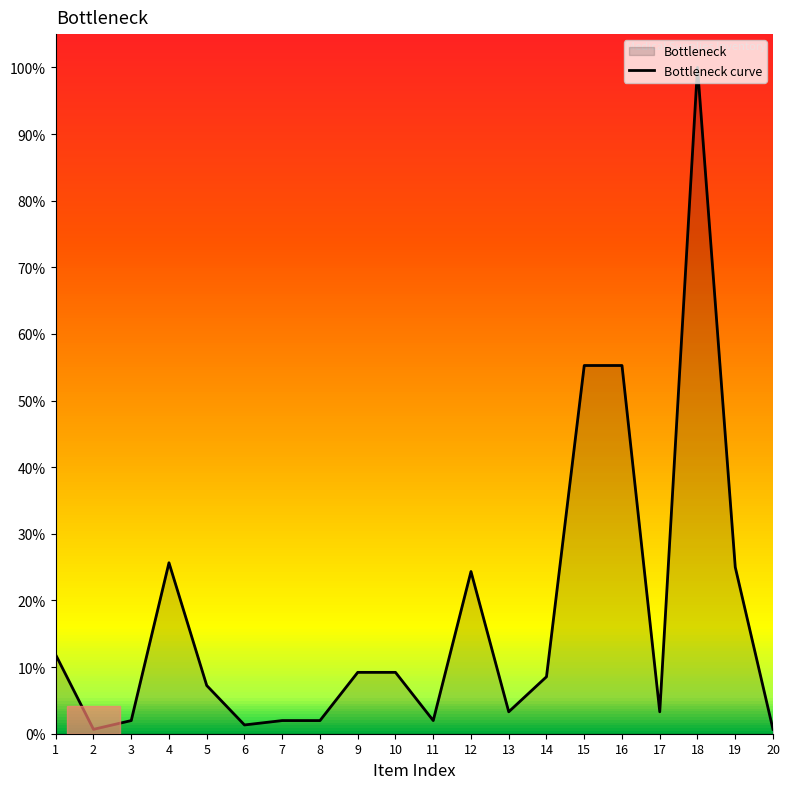

List the labels in order of value, smallest first.

2, 20, 6, 3, 7, 8, 11, 13, 17, 5, 14, 9, 10, 1, 12, 19, 4, 15, 16, 18